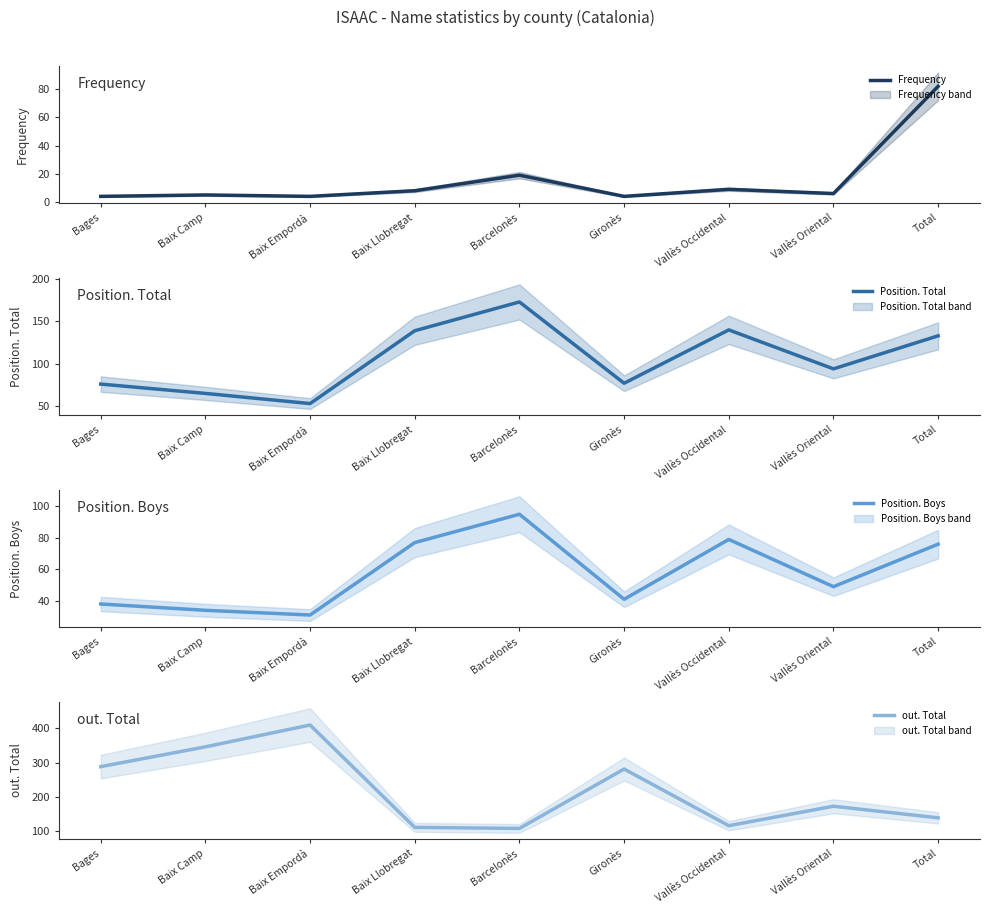

How many series are shown in this chart?

4